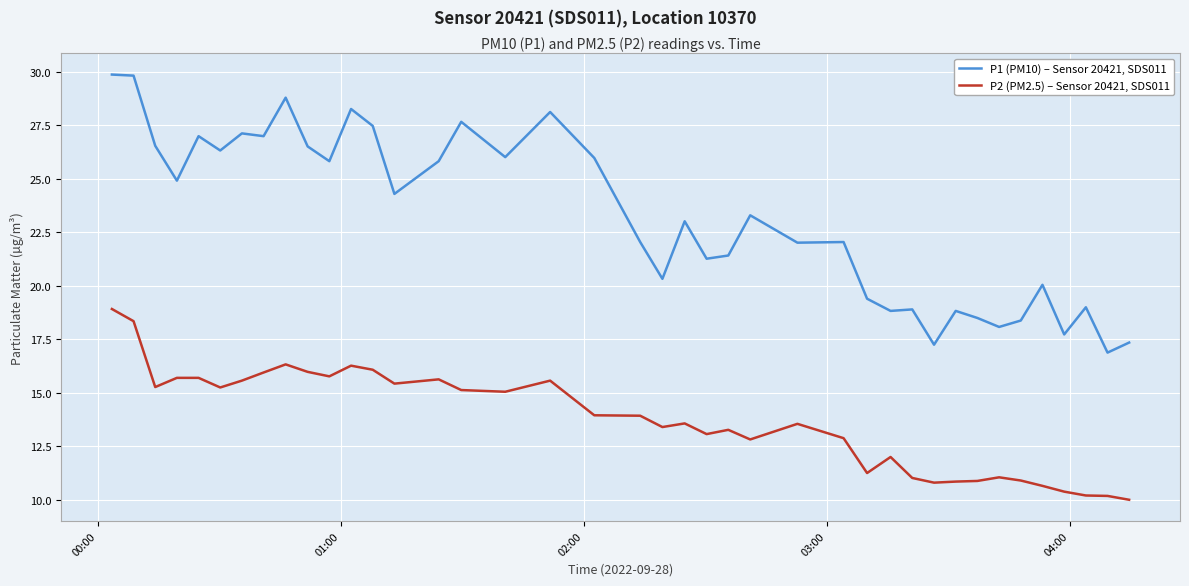

What is the difference between the maximum and minimum values in the P1 (PM10) – Sensor 20421, SDS011 series?

13.0